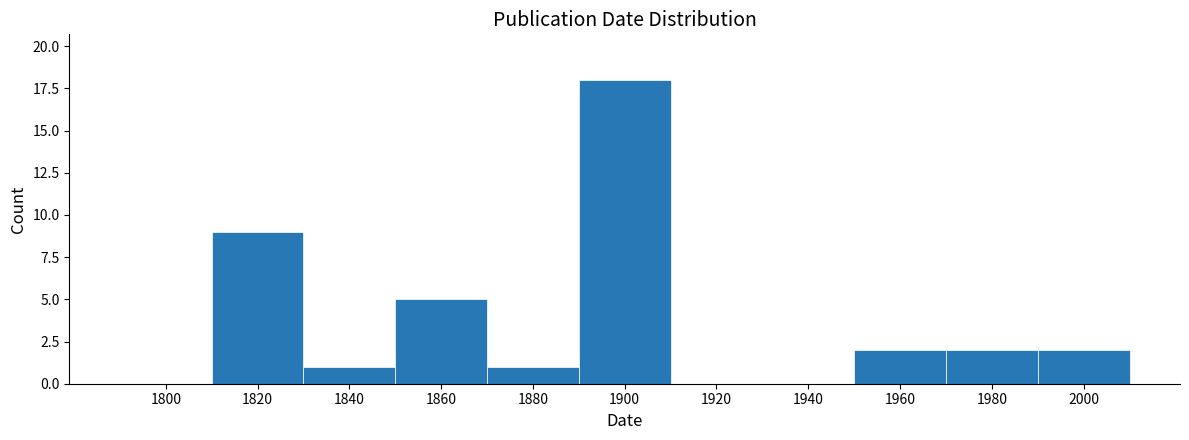

Reading left to right, list all the values displayed in this chart.

1800=0	1820=9	1840=1	1860=5	1880=1	1900=18	1920=0	1940=0	1960=2	1980=2	2000=2